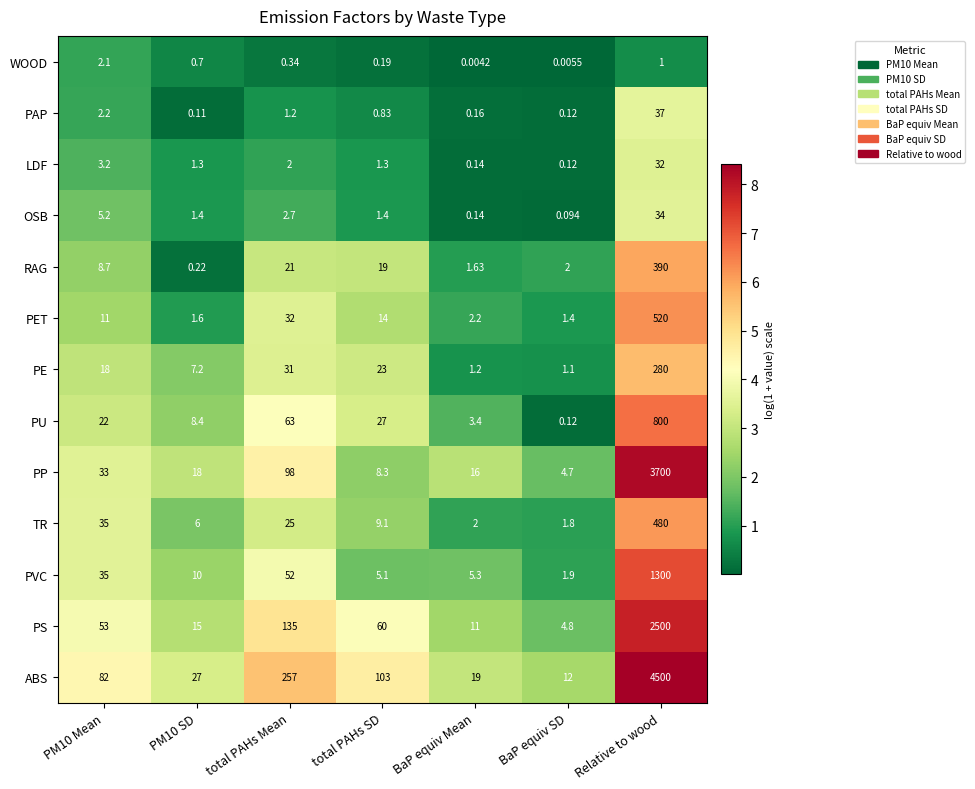

Which series has the largest total across all categories?

ABS